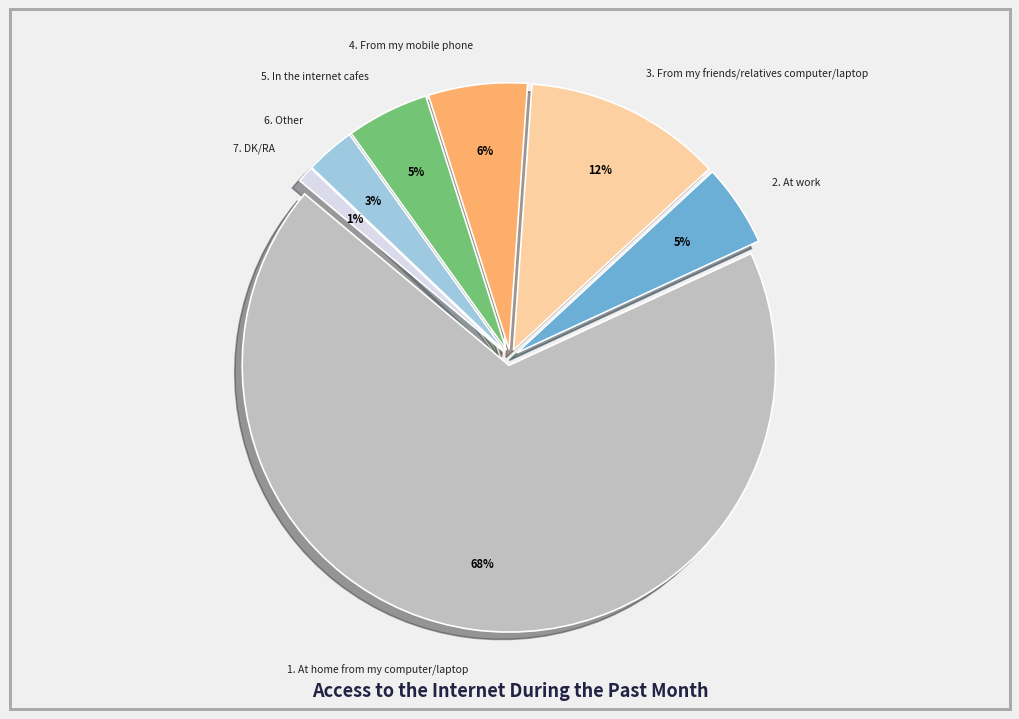

To the nearest percent, what is the average slice percentage?

14%